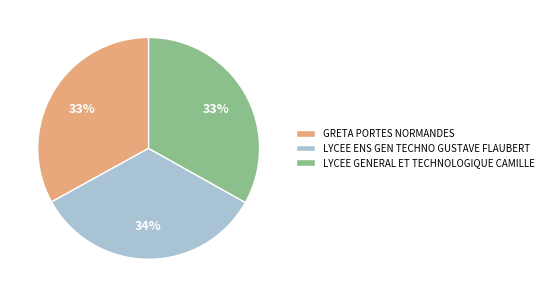

How many slices are in this pie chart?

3